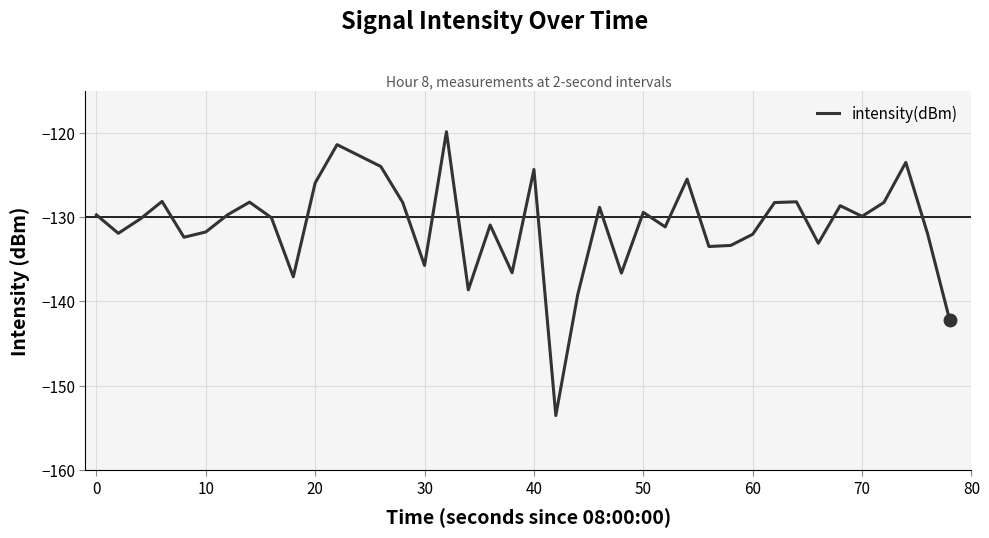

What is the smallest value displayed?

-153.6